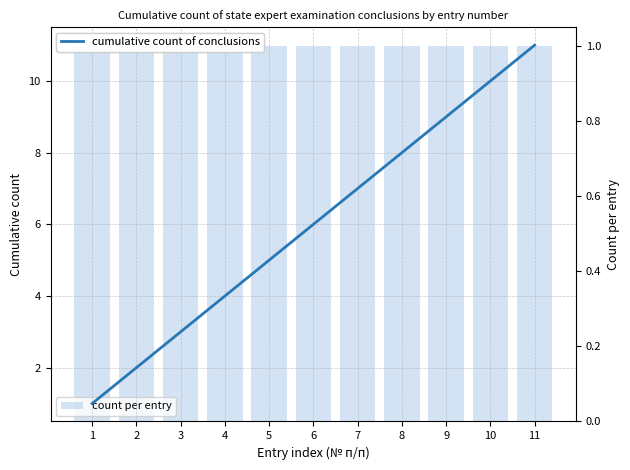

Reading left to right, extract all data points from this chart.

cumulative count of conclusions: 1=1	2=2	3=3	4=4	5=5	6=6	7=7	8=8	9=9	10=10	11=11
count per entry: 1=1	2=1	3=1	4=1	5=1	6=1	7=1	8=1	9=1	10=1	11=1